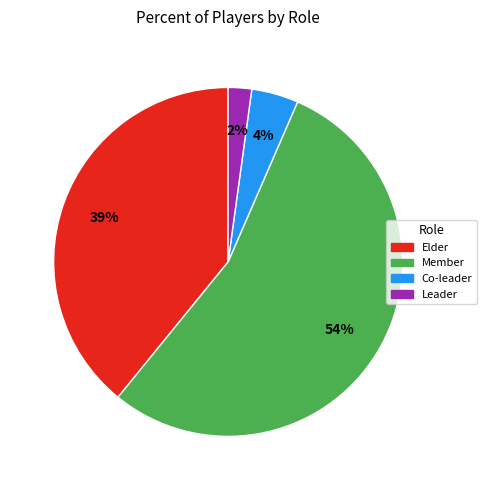

Does Member account for over 50% of the chart?

Yes